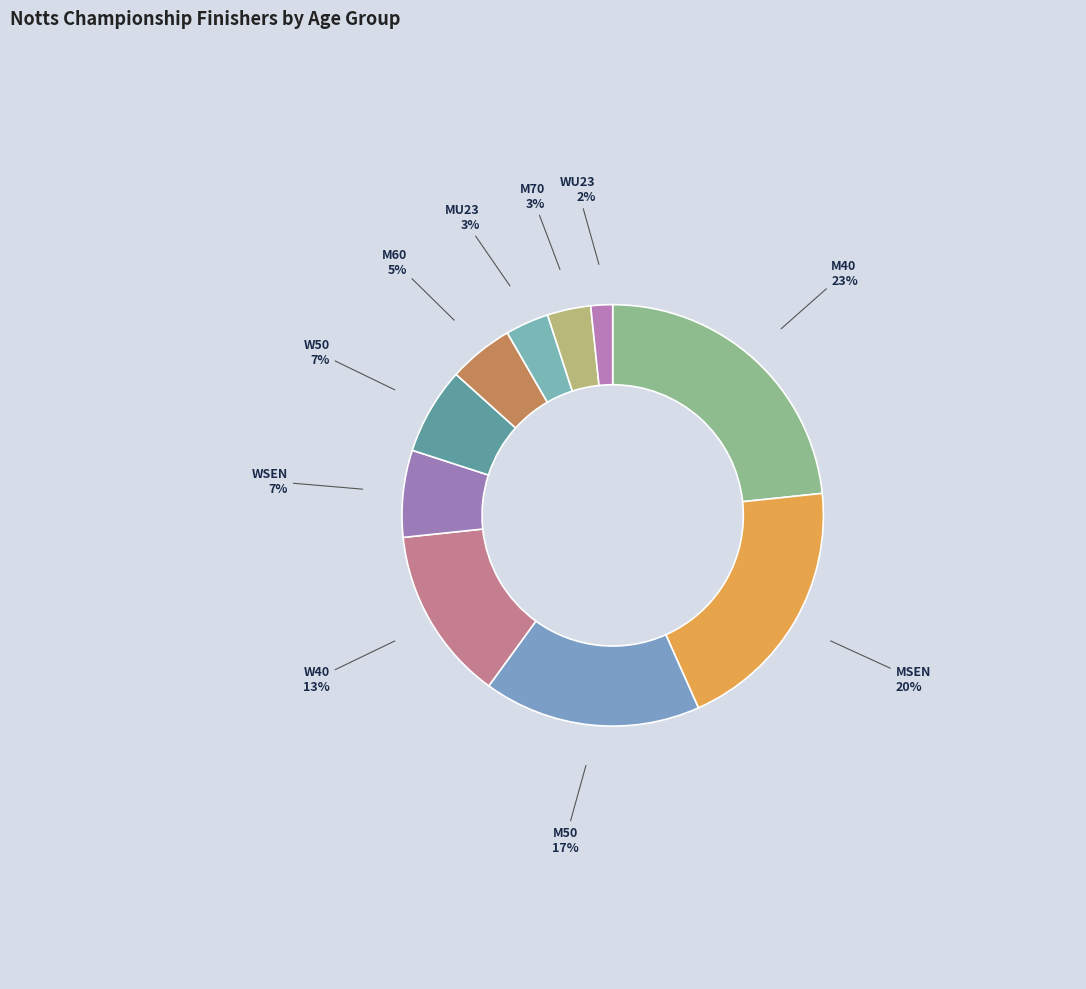

How many slices are in this pie chart?

10